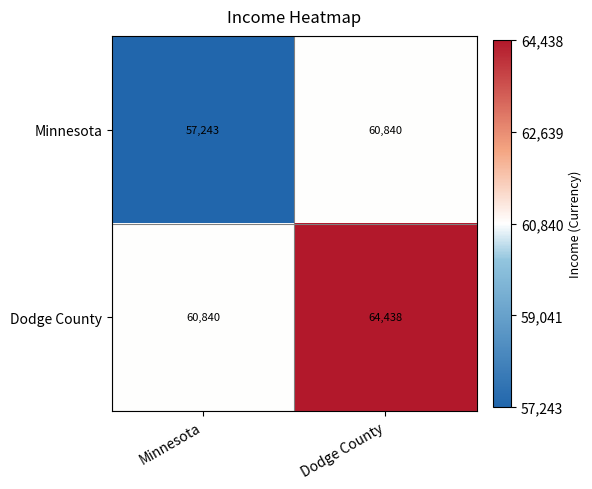

At which label is Dodge County closest to 62639?

Minnesota